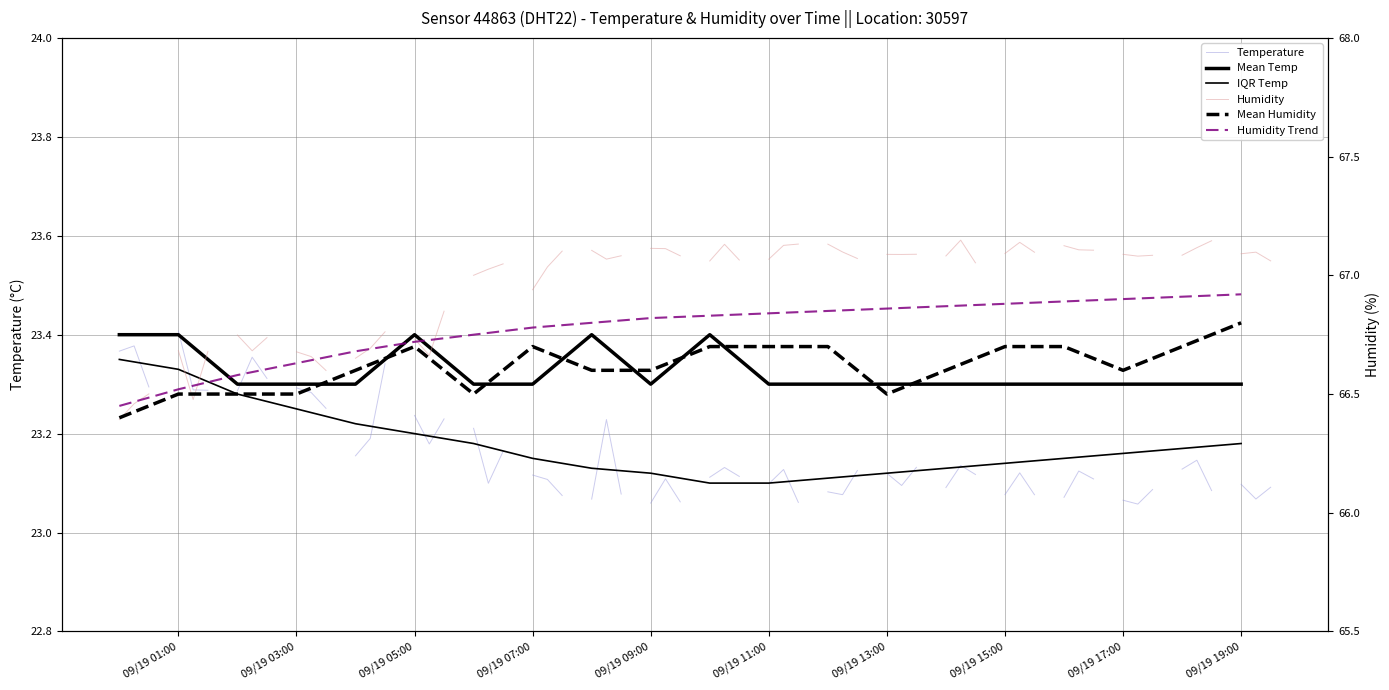

What is the label of the 19th point from the left?

18:00